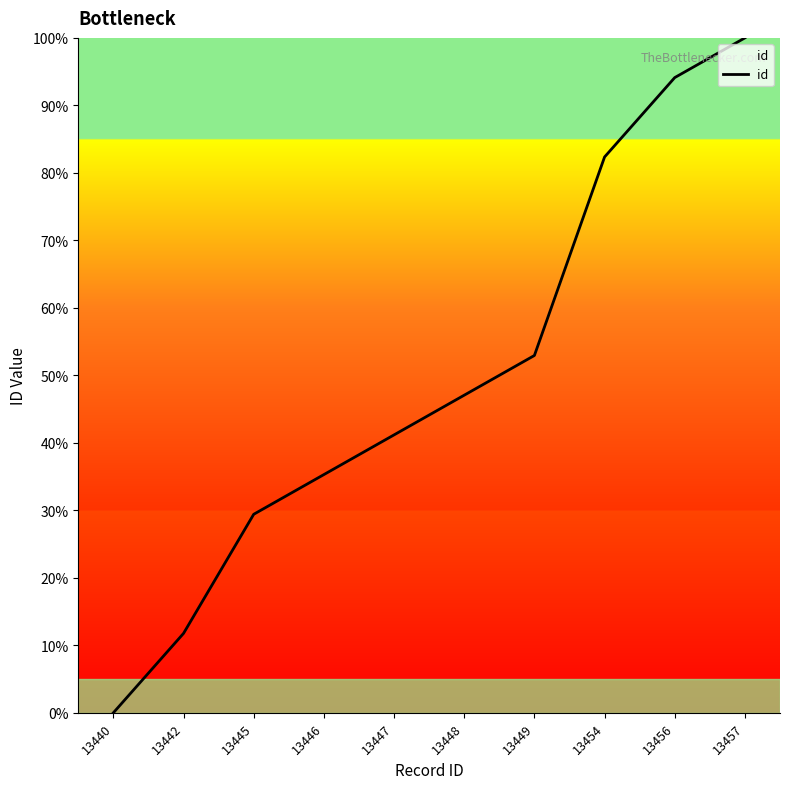

Rank the categories by value from lowest to highest.

13440, 13442, 13445, 13446, 13447, 13448, 13449, 13454, 13456, 13457